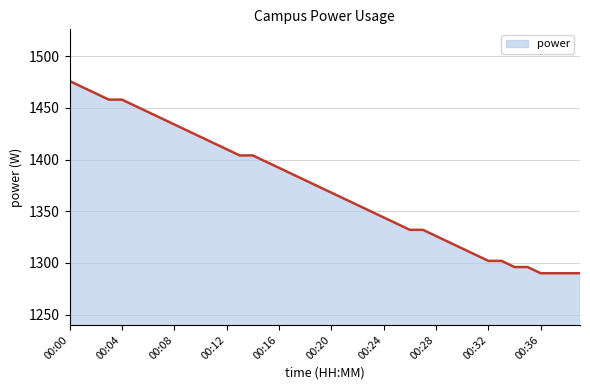

What is the minimum value shown in the chart?

1290